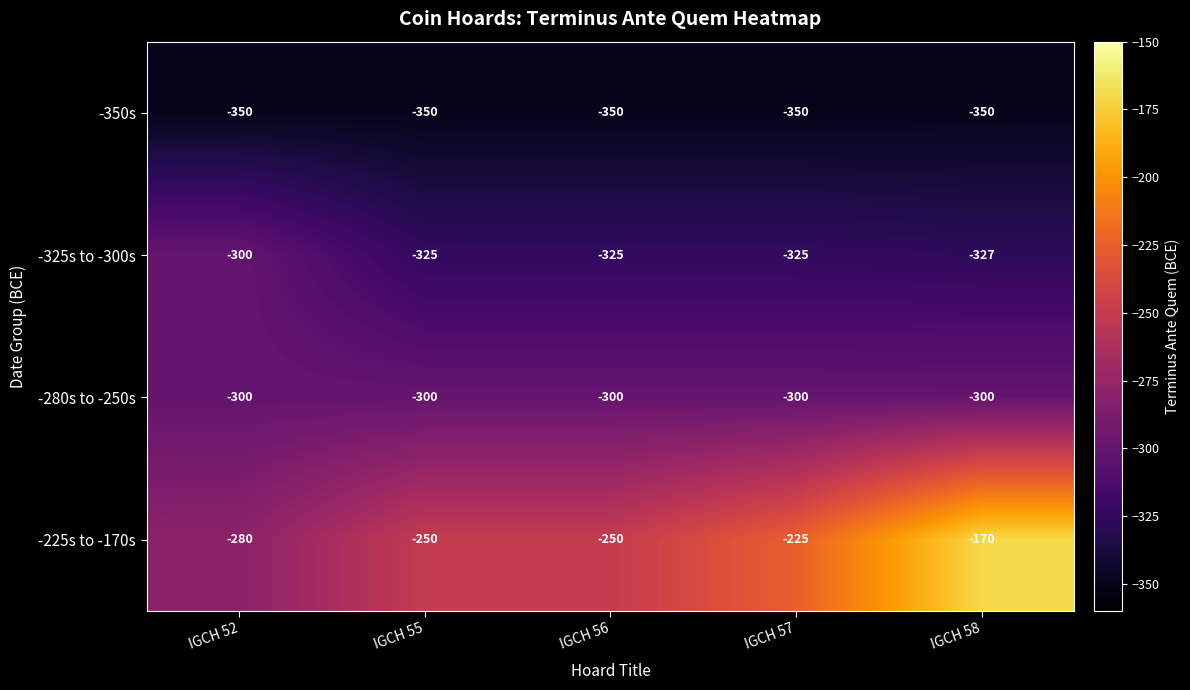

How many -225s to -170s values are between -250 and -225?

3